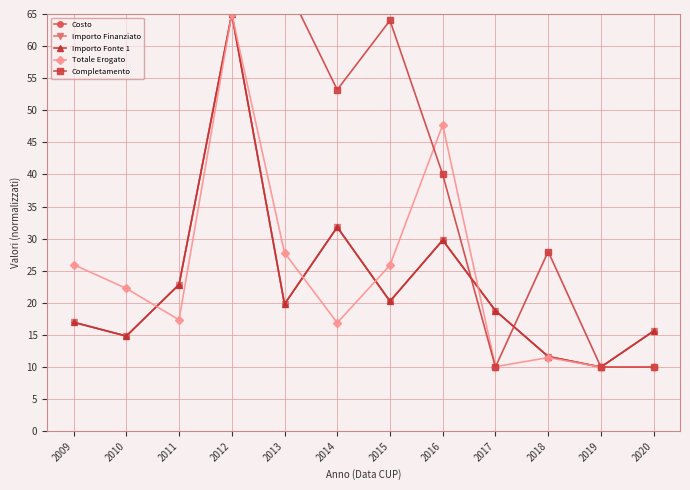

Reading left to right, what are all the values shown in this chart?

Costo: 2009=17.0	2010=14.8	2011=22.8	2012=65.0	2013=19.8	2014=31.8	2015=20.2	2016=29.8	2017=18.8	2018=11.6	2019=10.0	2020=15.6
Importo Finanziato: 2009=17.0	2010=14.8	2011=22.8	2012=65.0	2013=19.8	2014=31.8	2015=20.2	2016=29.8	2017=18.8	2018=11.6	2019=10.0	2020=15.6
Importo Fonte 1: 2009=17.0	2010=14.8	2011=22.8	2012=65.0	2013=19.8	2014=31.8	2015=20.2	2016=29.8	2017=18.8	2018=11.6	2019=10.0	2020=15.6
Totale Erogato: 2009=26.0	2010=22.2	2011=17.4	2012=65.0	2013=27.8	2014=16.9	2015=25.9	2016=47.7	2017=10.1	2018=11.5	2019=10.0	2020=10.0
Completamento: 2009=70.0	2010=70.0	2011=70.0	2012=67.0	2013=70.0	2014=53.2	2015=64.0	2016=40.0	2017=10.0	2018=28.0	2019=10.0	2020=10.0